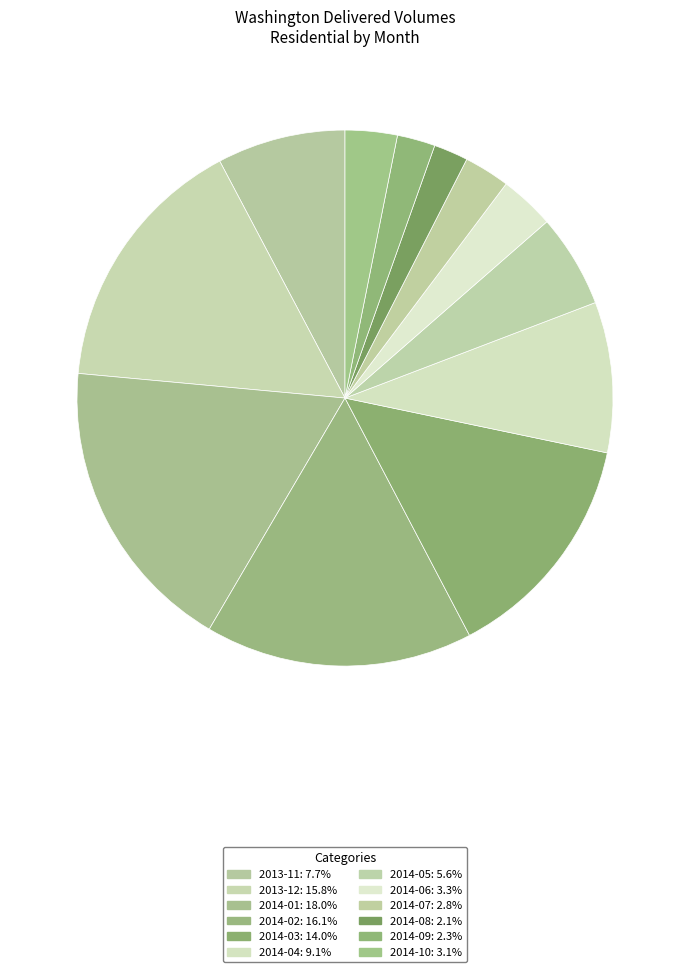

The 2014-05 slice represents 6% of the pie. True or false?

True